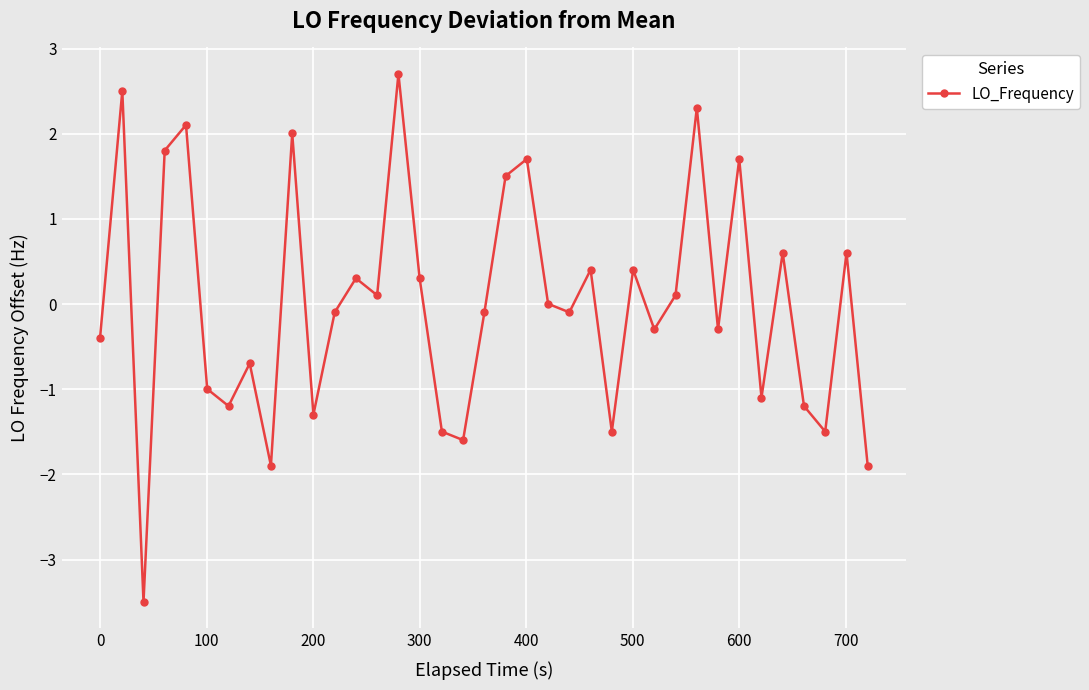

How many points are lower than both their immediate neighbors (excluding endpoints)?

12